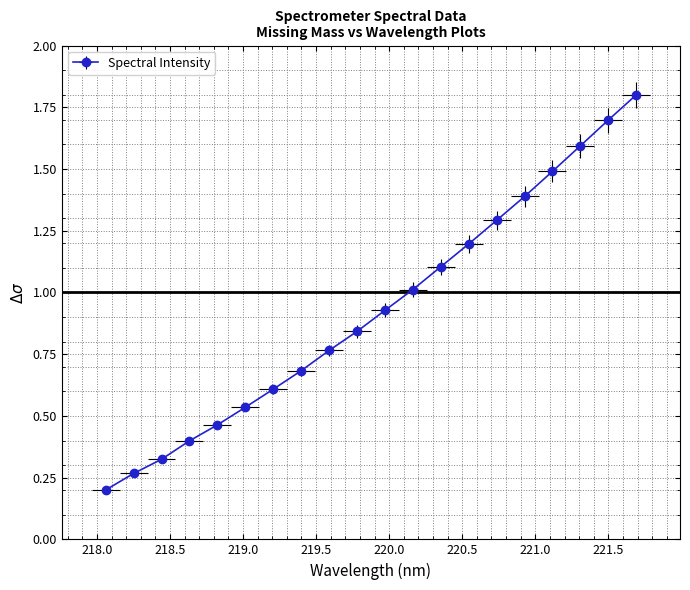

Reading left to right, what are all the values shown in this chart?

218.0596=0.2	218.2508=0.3	218.442=0.3	218.6332=0.4	218.8244=0.5	219.0156=0.5	219.2067=0.6	219.3979=0.7	219.589=0.8	219.7801=0.8	219.9712=0.9	220.1623=1.0	220.3533=1.1	220.5444=1.2	220.7354=1.3	220.9264=1.4	221.1174=1.5	221.3083=1.6	221.4993=1.7	221.6902=1.8